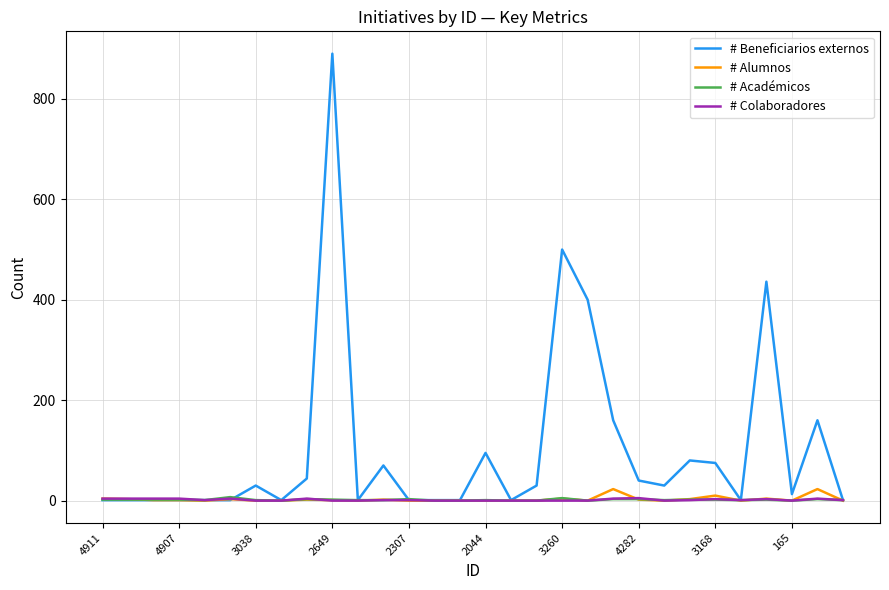

Which series has the largest total across all categories?

# Beneficiarios externos